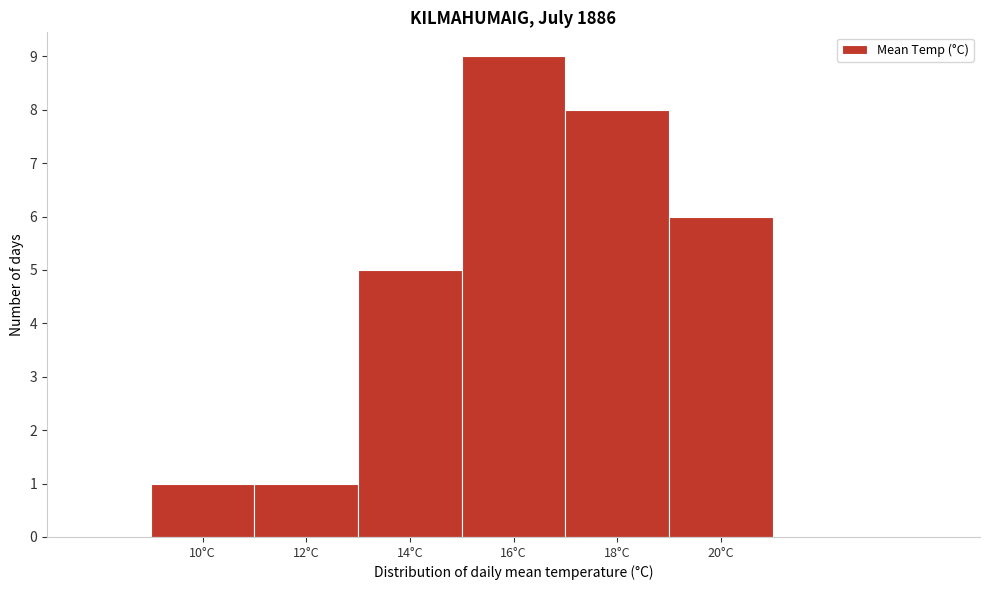

Reading left to right, extract all data points from this chart.

10°C=1	12°C=1	14°C=5	16°C=9	18°C=8	20°C=6